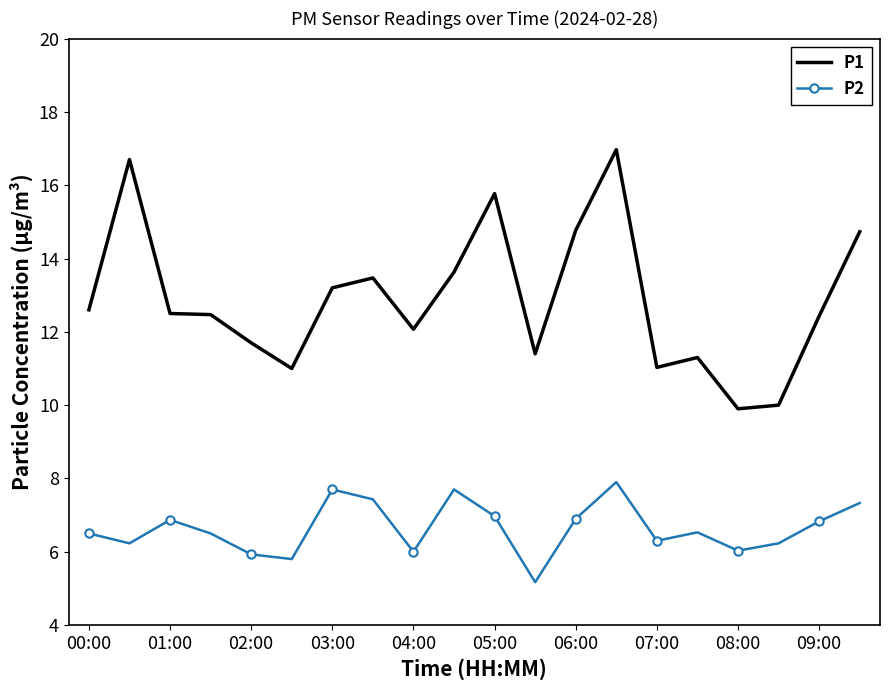

How many interior local valleys does the P2 series have?

6